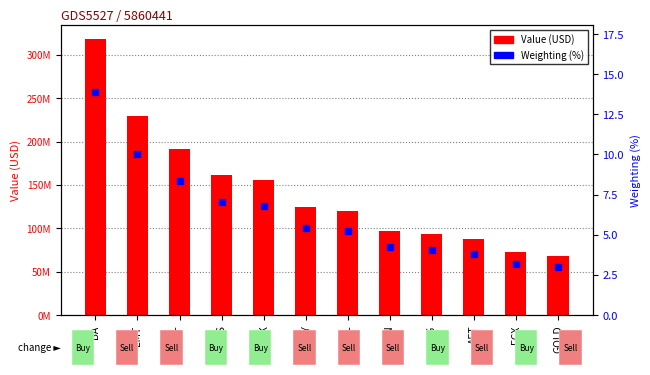

At how many categories does at least one series exceed 164595823?

3